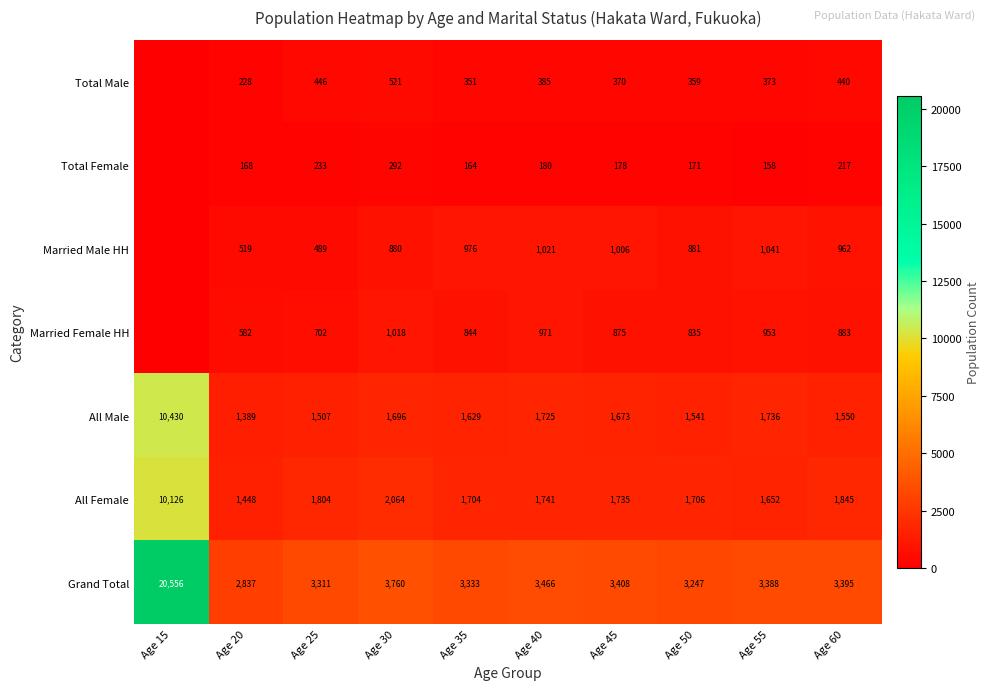

At which label does All Male reach its peak?

Age 15